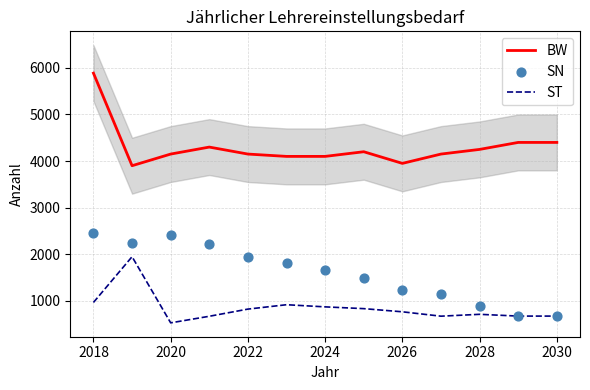

True or false: ST and BW cross at least once.

False